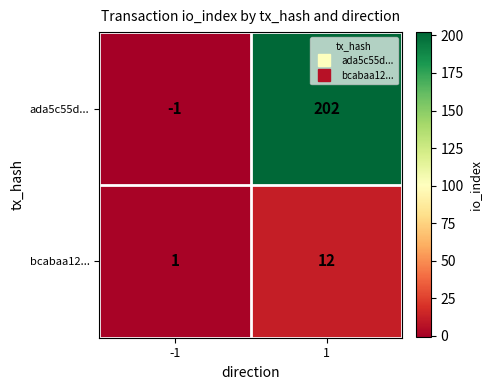

At 1, list the series in order from largest to smallest.

ada5c55d..., bcabaa12...